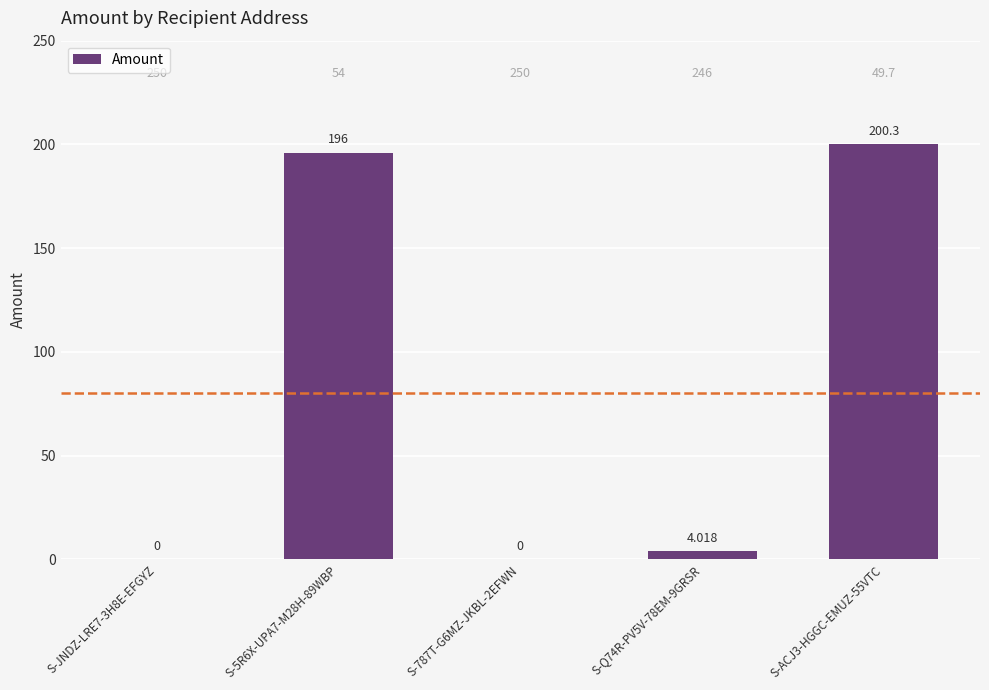

What value does the data have at S-Q74R-PV5V-78EM-9GRSR?

4.0